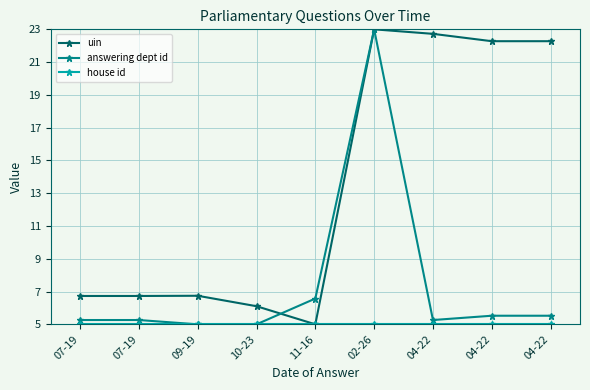

How many distinct data groups are displayed?

3